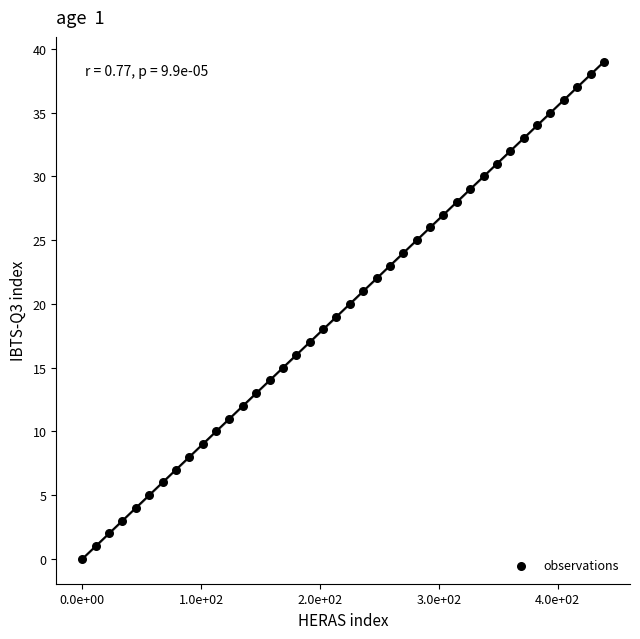

What is the range of Y values (max minus min)?

39